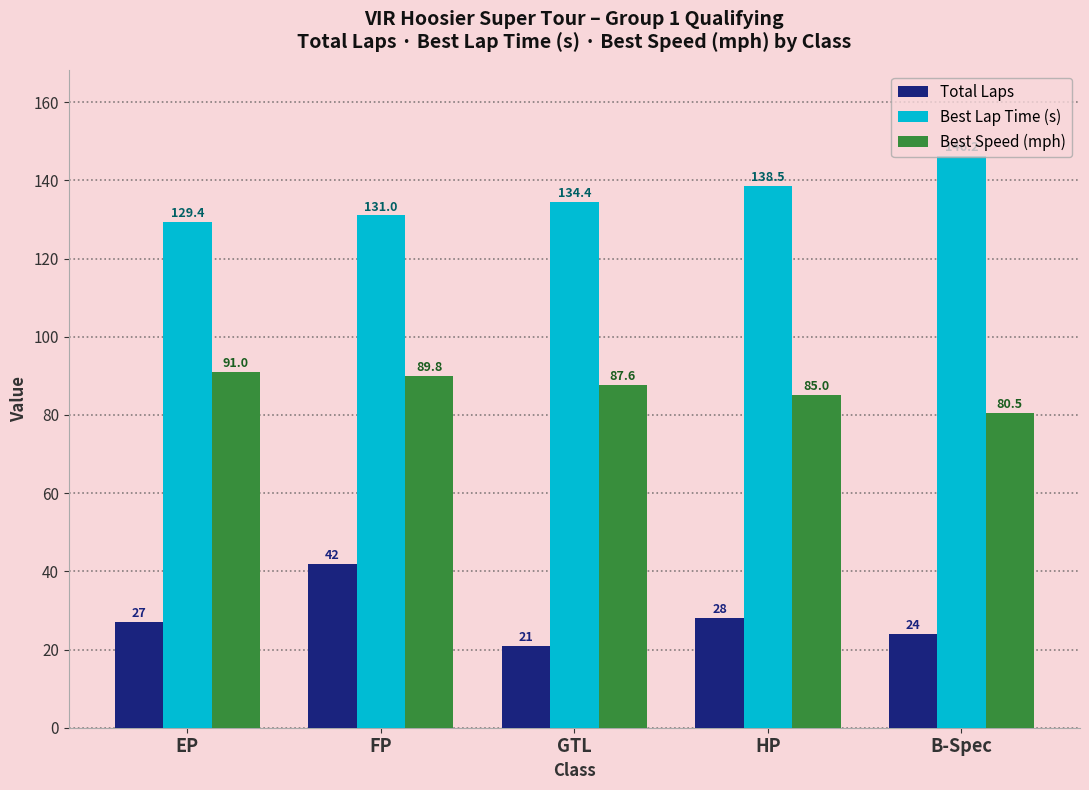

Which series has the largest range (max minus min)?

Total Laps